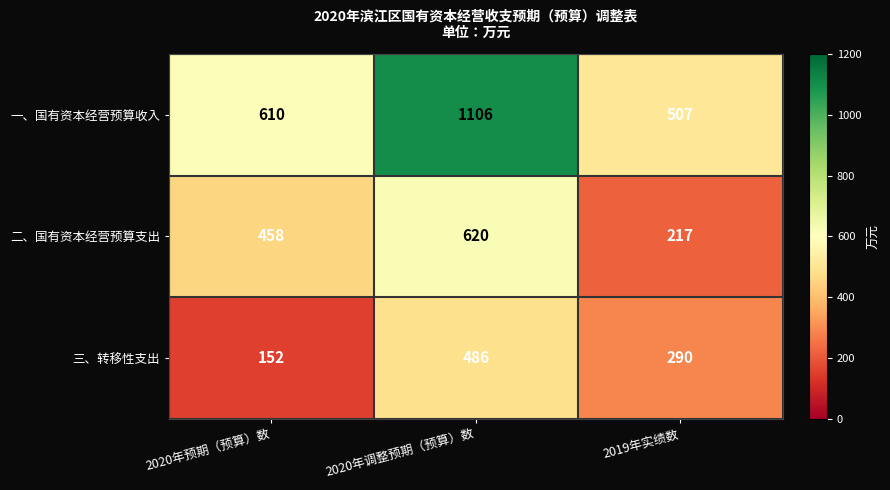

What is the sum of all 三、转移性支出 values?

928